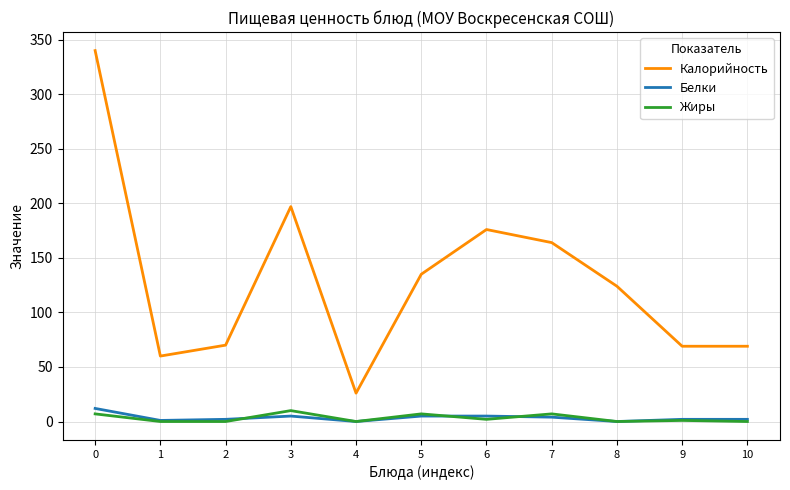

Which series has the largest range (max minus min)?

Калорийность